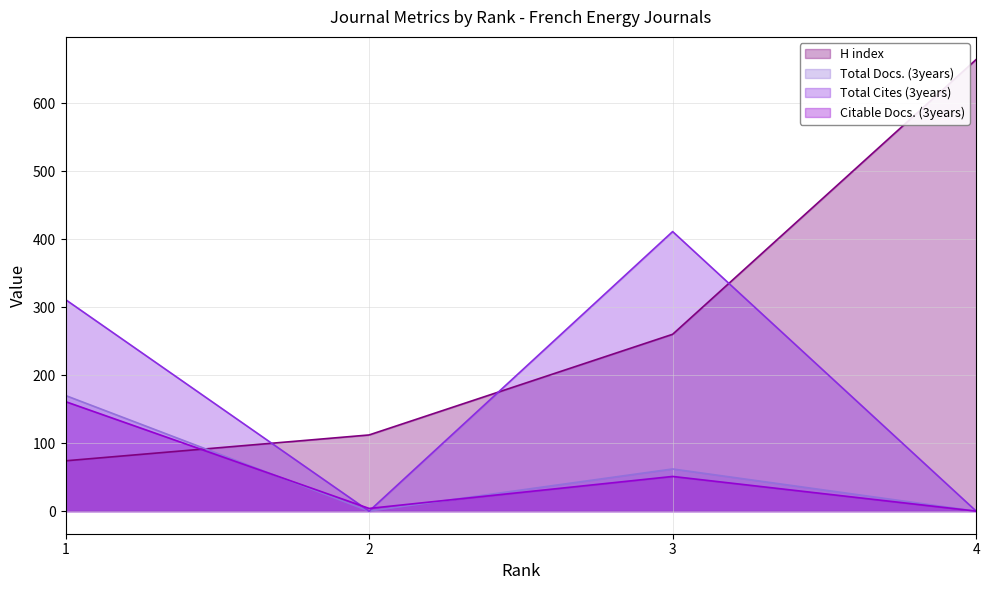

How many interior local valleys does the Citable Docs. (3years) series have?

1